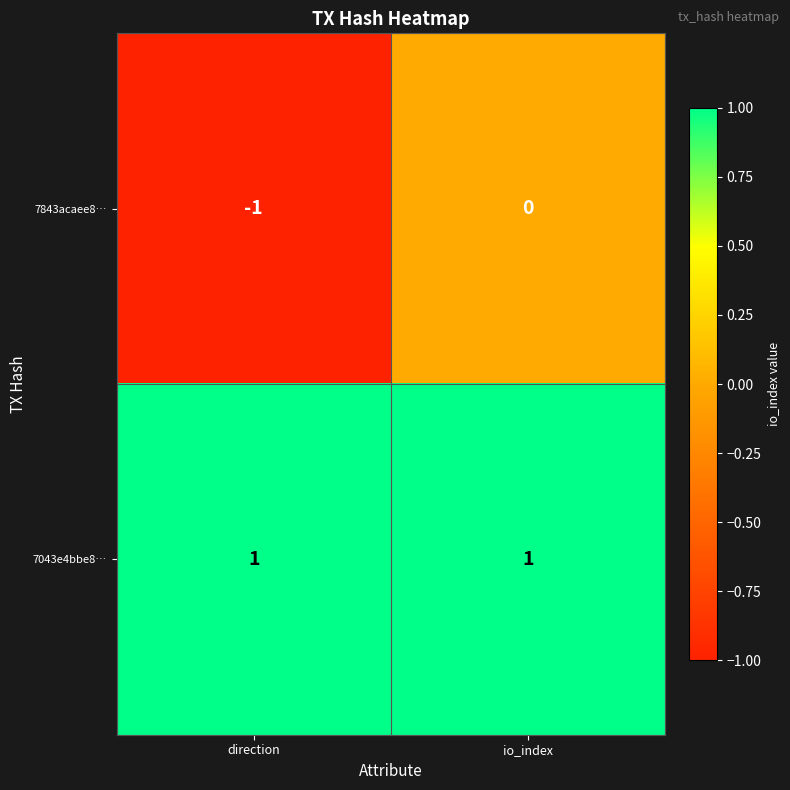

Which series has the largest total across all categories?

7043e4bbe8…